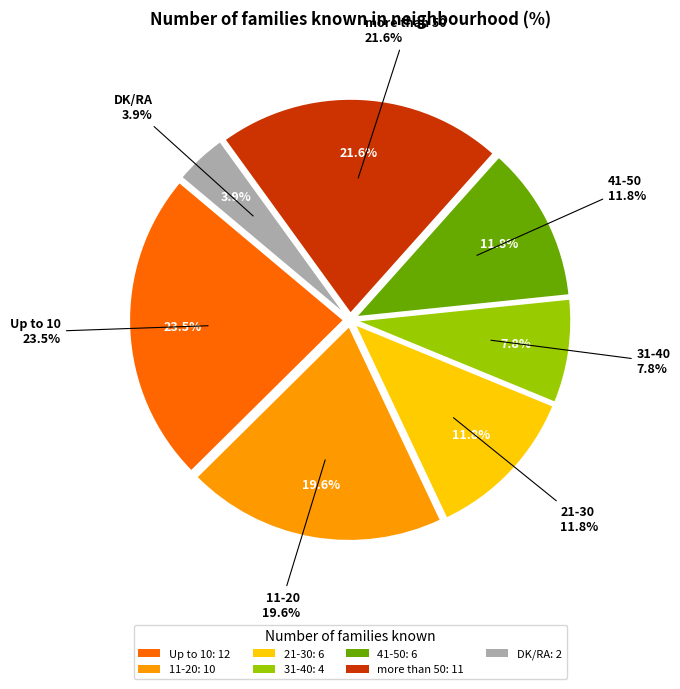

To the nearest percent, what is the combined percentage of 31-40 and DK/RA?

12%